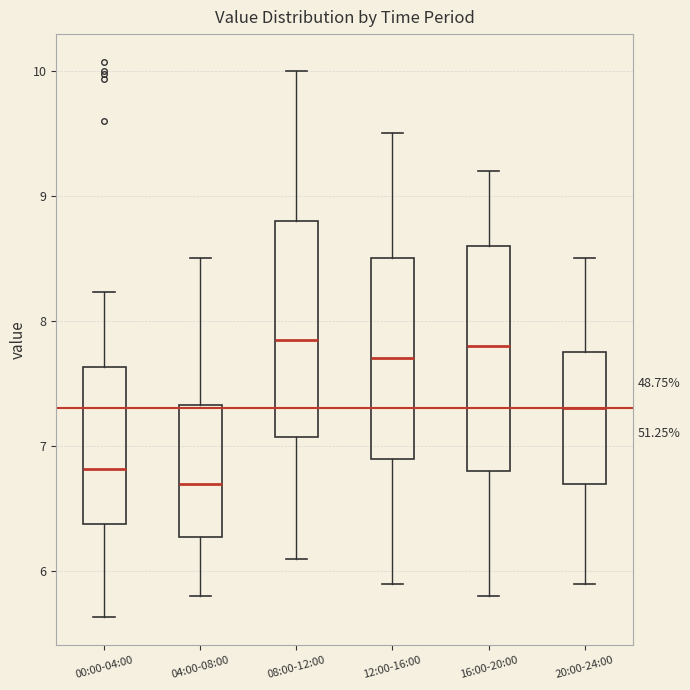

Where is the upper edge of the box for 12:00-16:00 on the y-axis? The values are not printed on the chart, so give them approximately, as read against the axis.

8.5